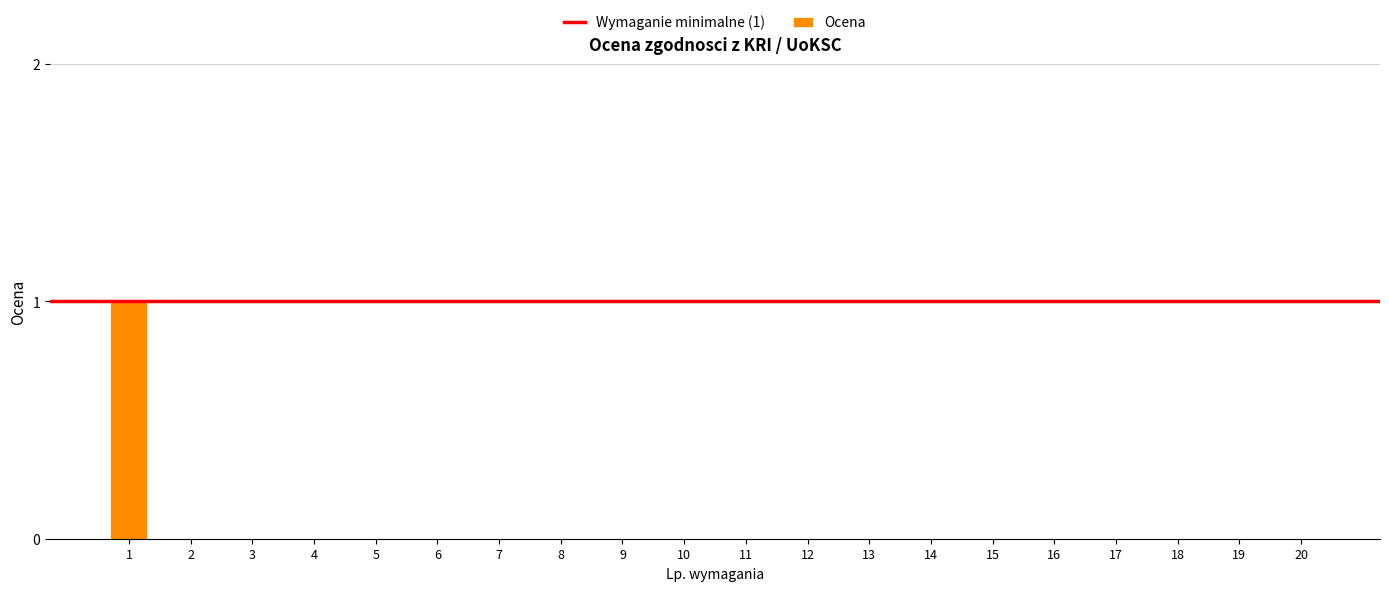

The value at 15 is 0. True or false?

True